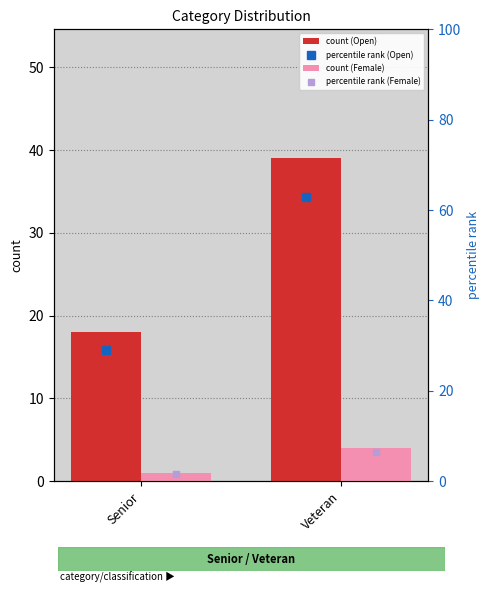

Which series has the widest spread of values?

Open percentile rank